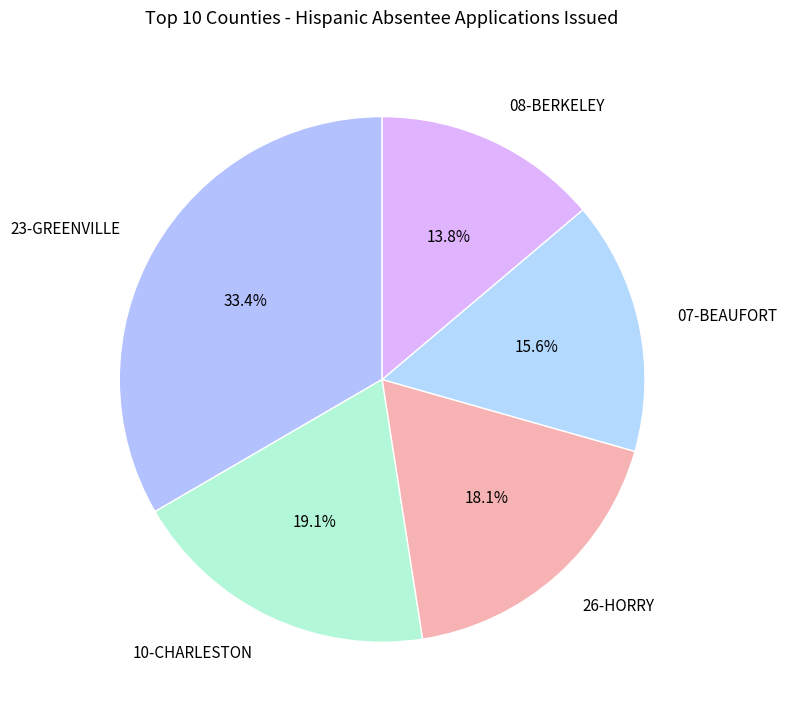

Count the number of slices in the pie.

5